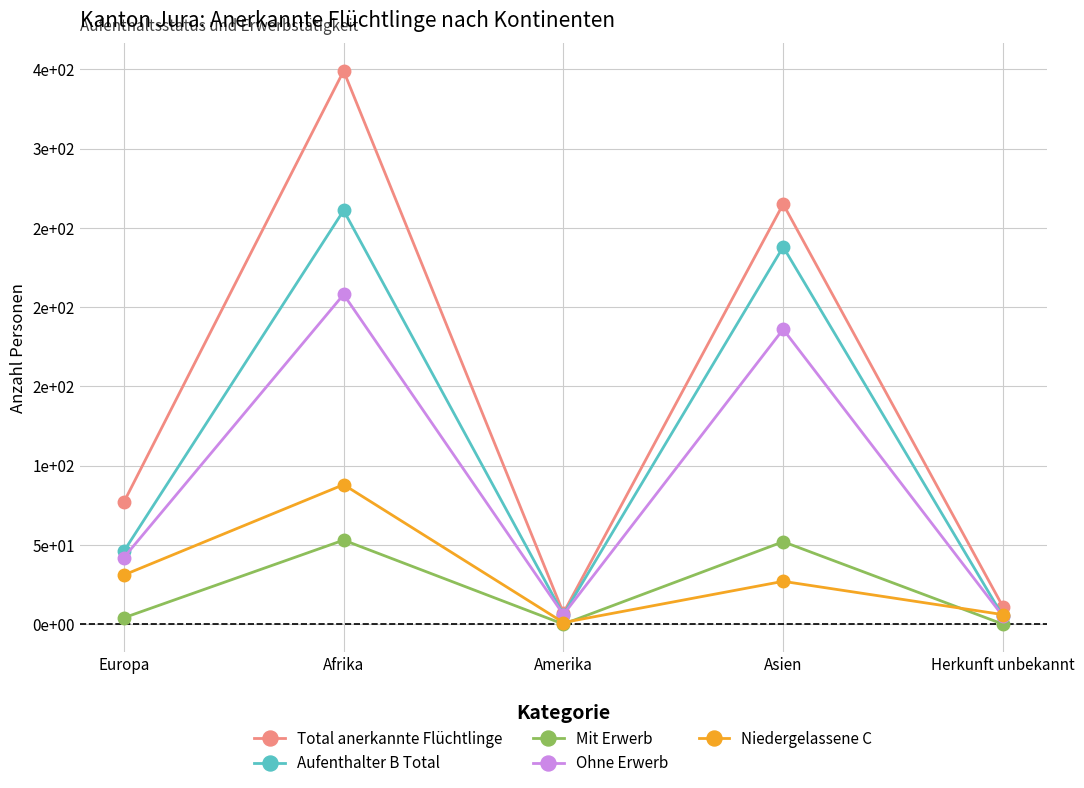

At how many categories does at least one series exceed 239?

2